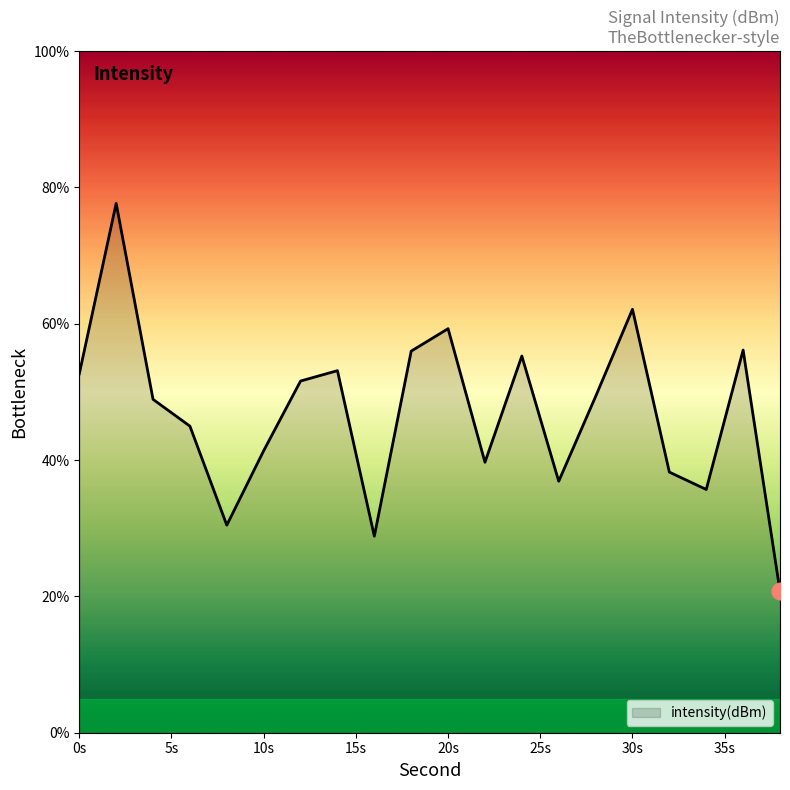

What is the minimum value shown in the chart?

20.8